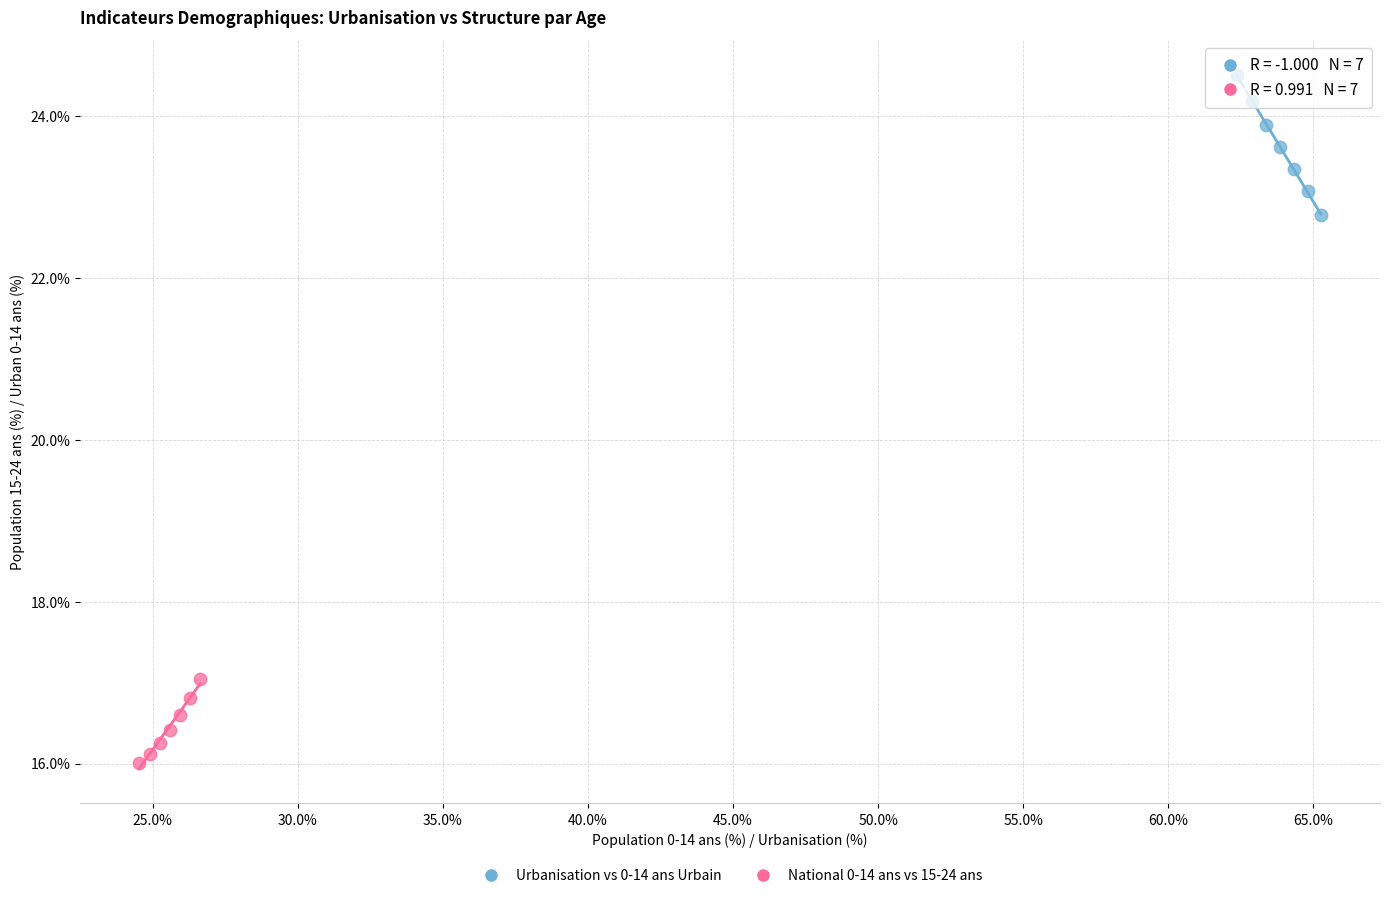

What are all the series names shown in the legend?

Urbanisation vs 0-14 ans Urbain, National 0-14 ans vs 15-24 ans